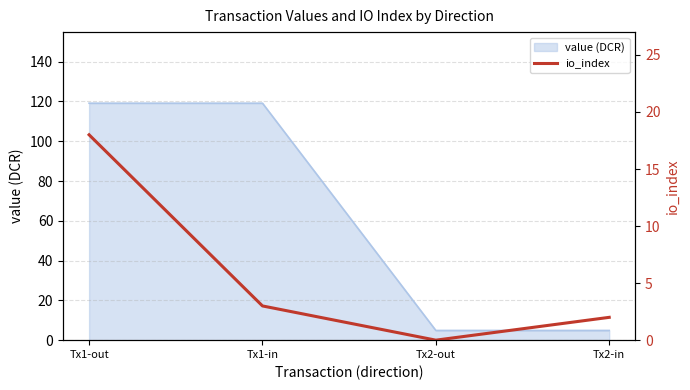

What is the average value?

6